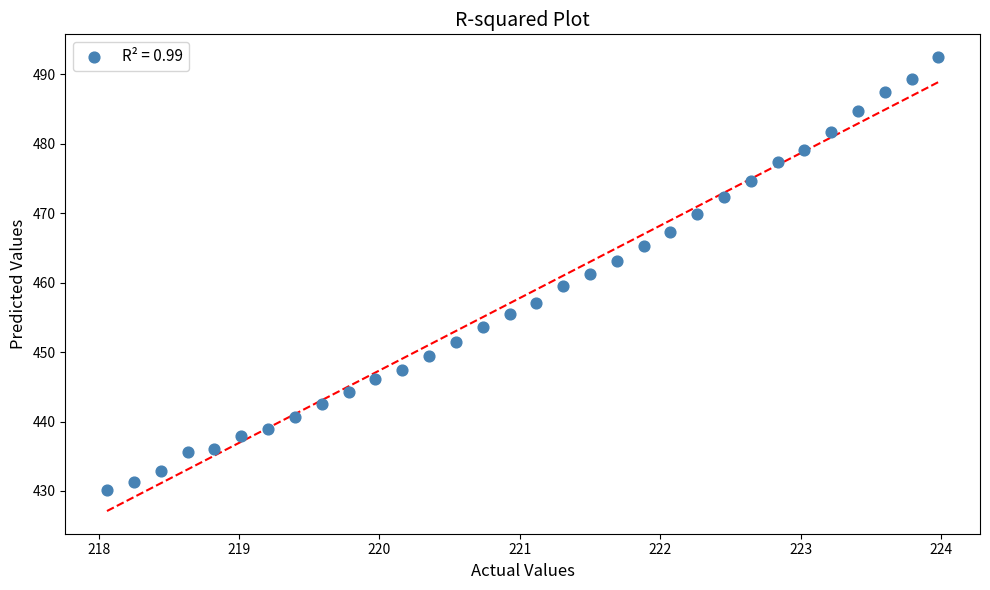

What is the range of X values (max minus min)?

5.9